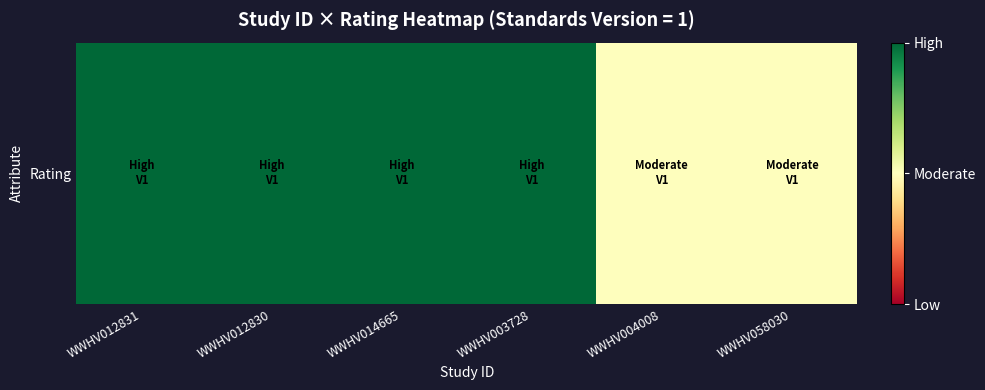

Reading left to right, what are all the values shown in this chart?

2	2	2	2	1	1